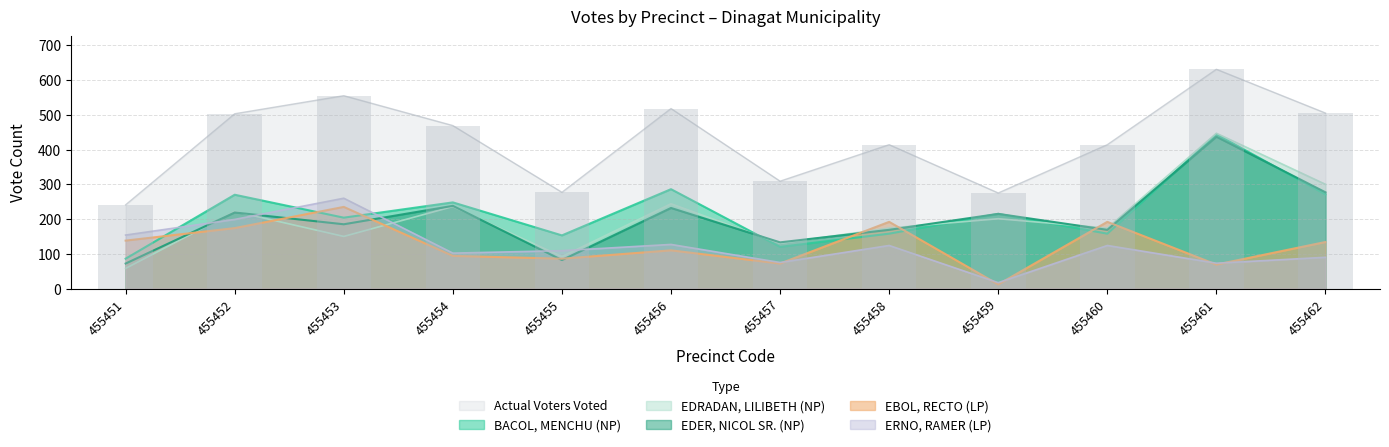

Is the value of Actual Voters Voted at 455459 greater than the value of BACOL, MENCHU (NP) at 455457?

Yes